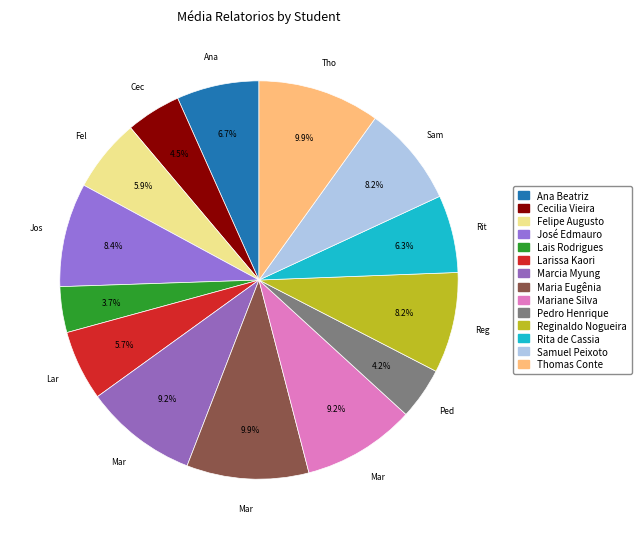

True or false: José Edmauro accounts for 15% of the total.

False